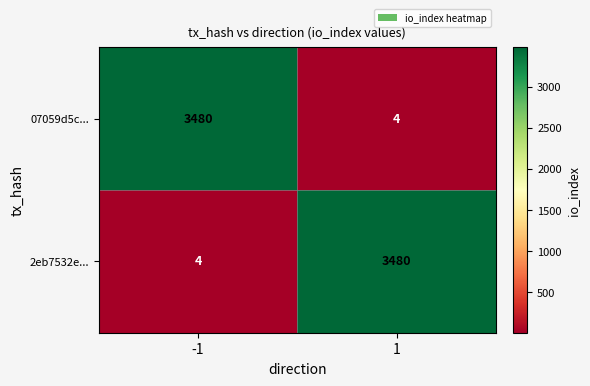

Is the value of 07059d5c... at -1 greater than the value of 2eb7532e... at -1?

Yes